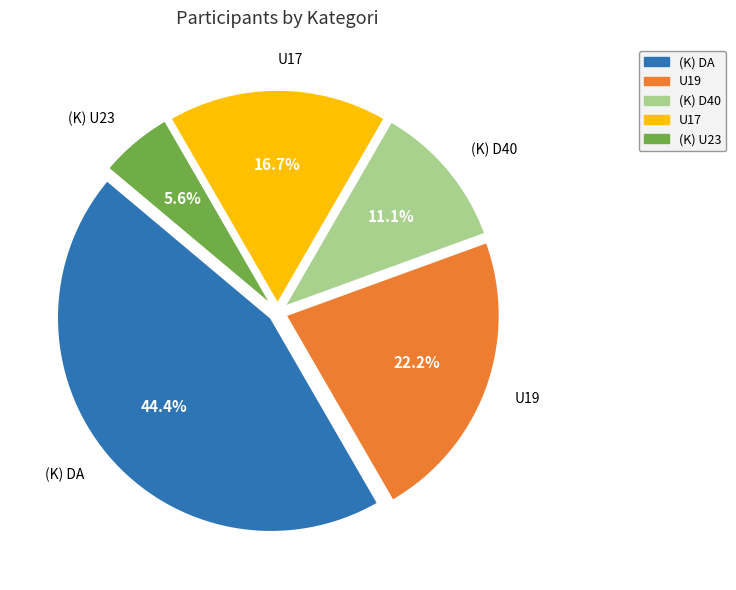

To the nearest percent, what is the average slice percentage?

20%